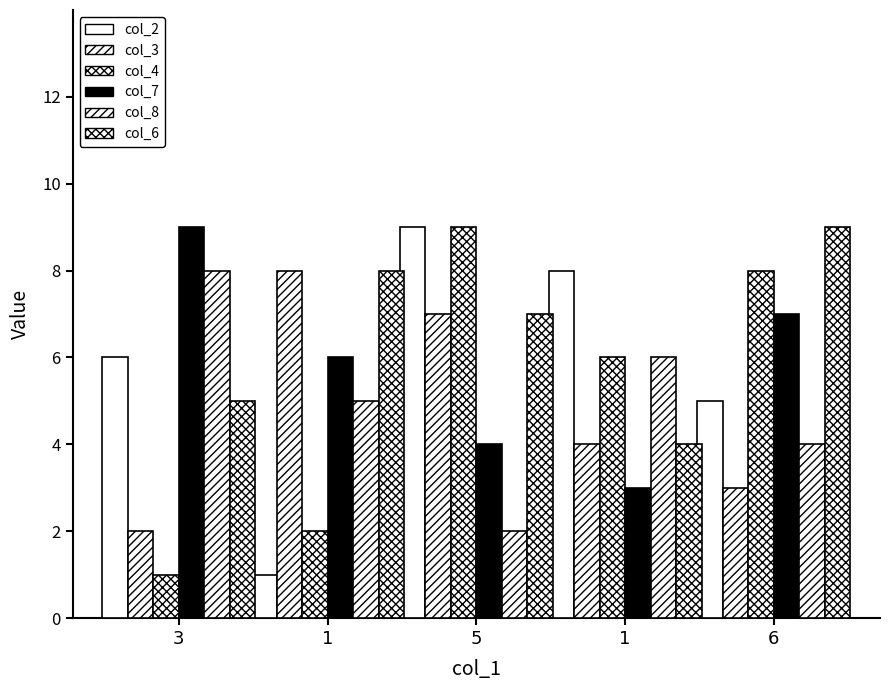

Does the chart contain stacked bars?

No